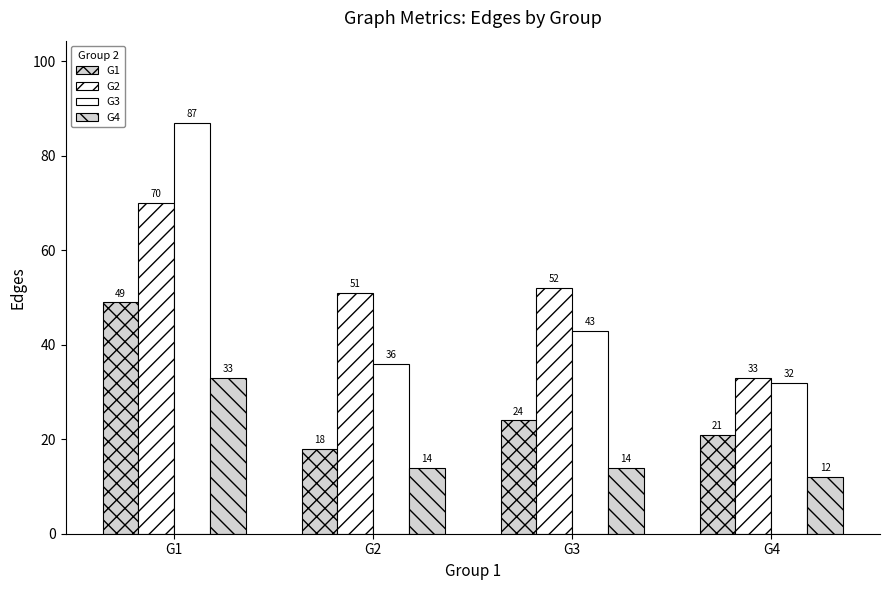

How many bars are there in total?

16